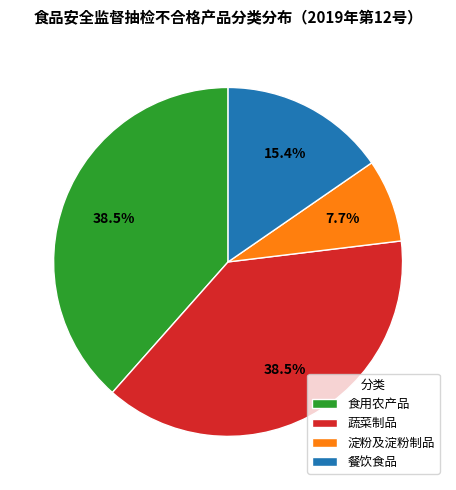

What percentage is the 淀粉及淀粉制品 slice, to the nearest percent?

8%